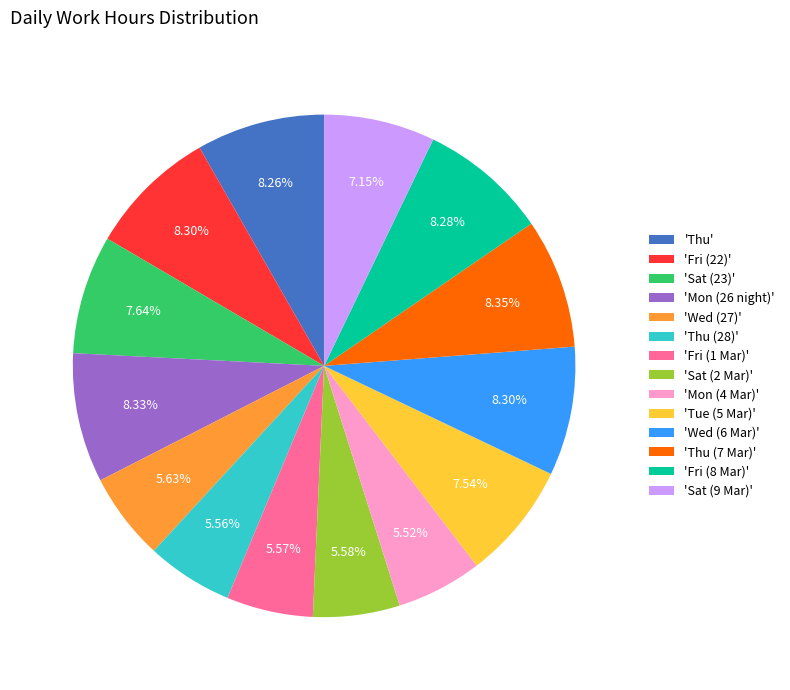

Is the sum of 'Fri (22)' and 'Wed (6 Mar)' greater than half?

No